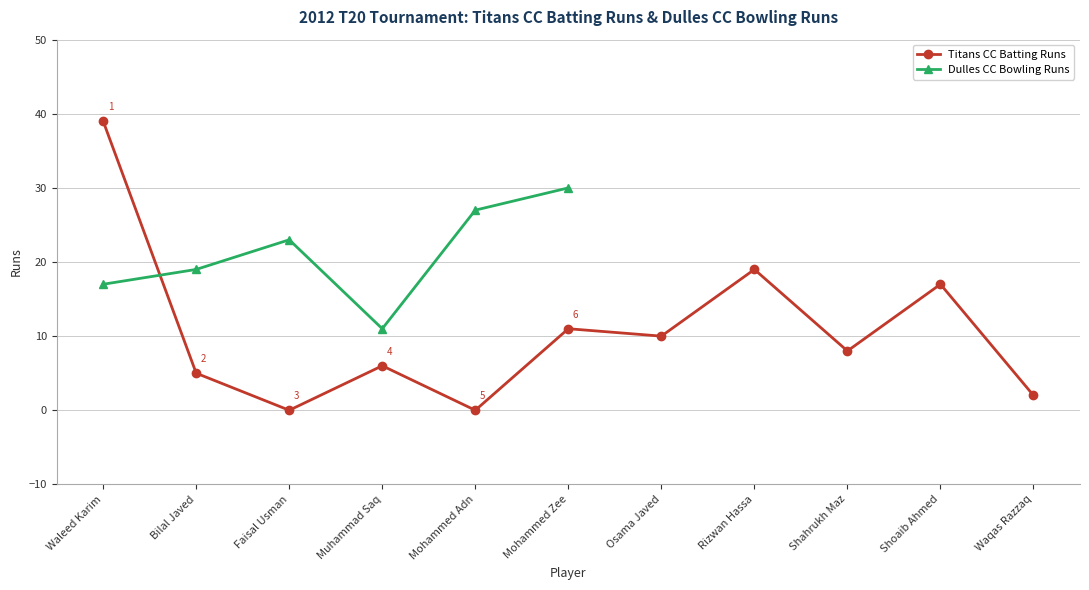

True or false: Titans CC Batting Runs has more than 0 interior local peaks.

True